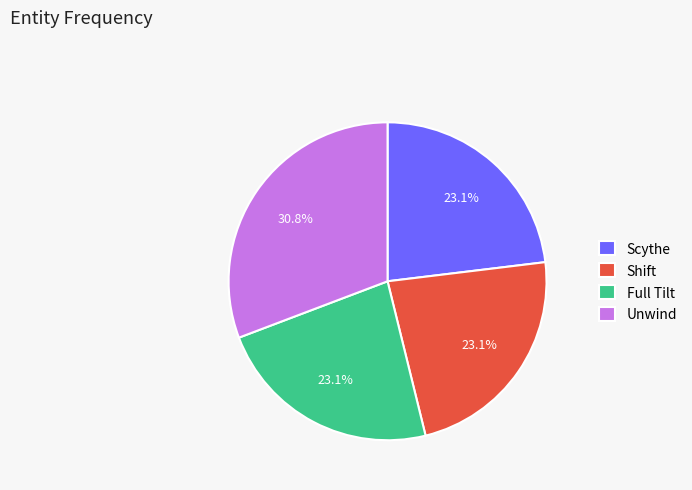

Combined, what portion of the pie is Shift and Unwind?

53.8%